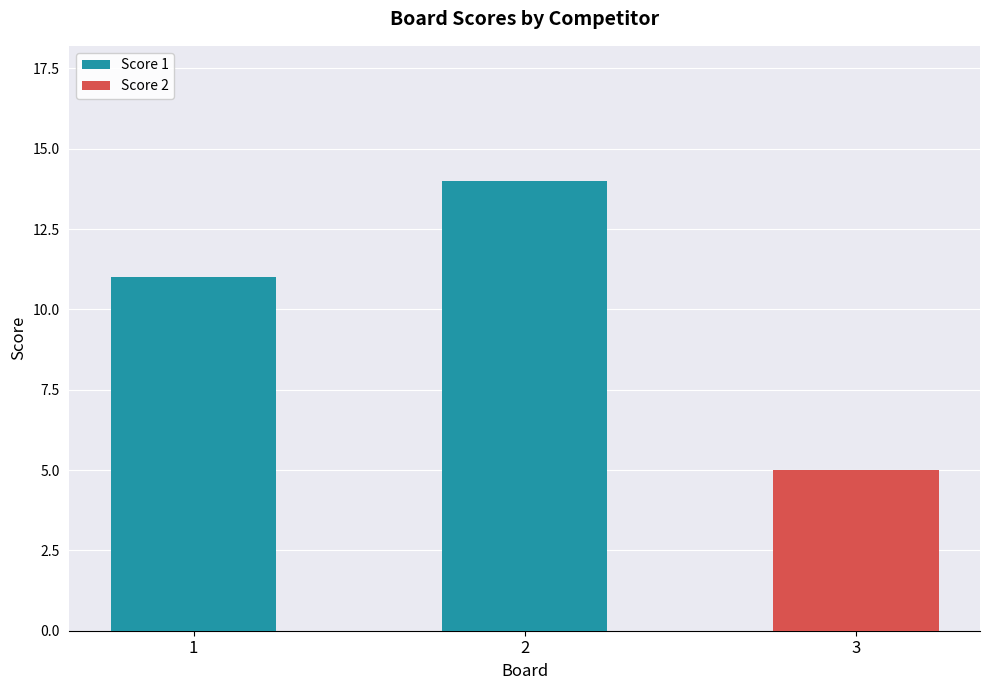

What is the sum of the Score 1 values at 1 and 3?

11